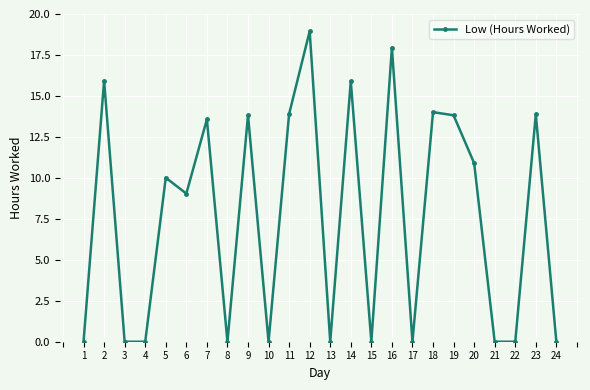

What is the sum of the values at 17 and 19?

13.8